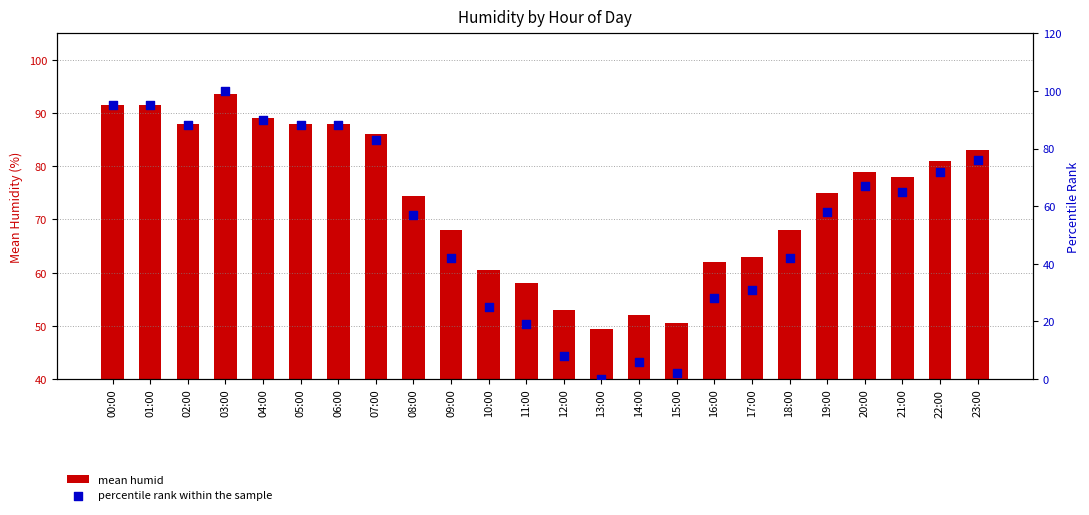

Which series contains the lowest Y value?

percentile rank within the sample